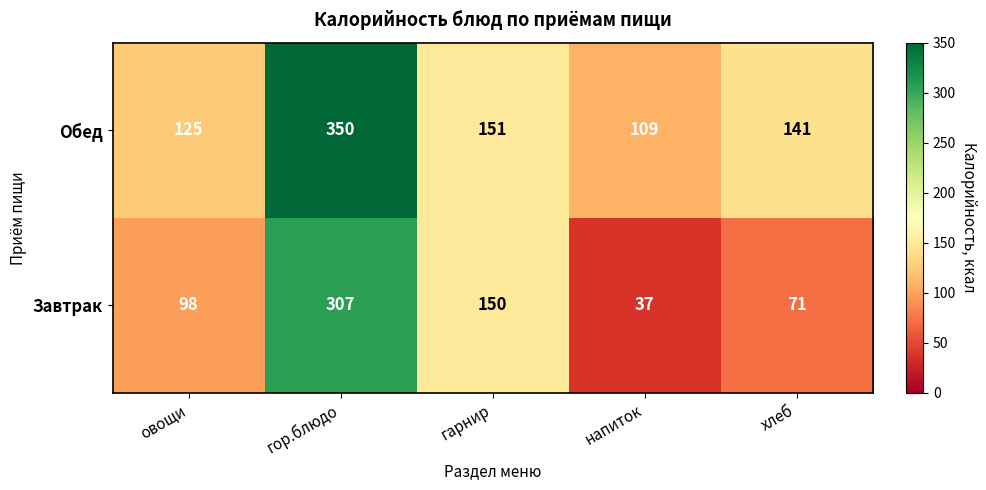

Rank the series by their maximum value, from highest to lowest.

Обед, Завтрак